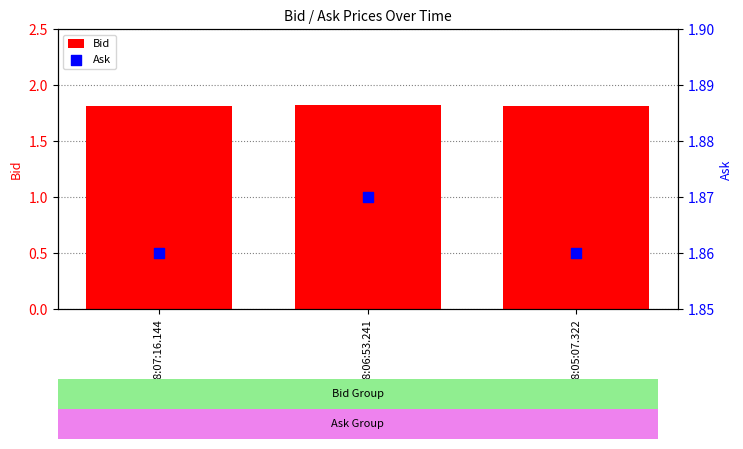

Which series has the largest total across all categories?

Ask